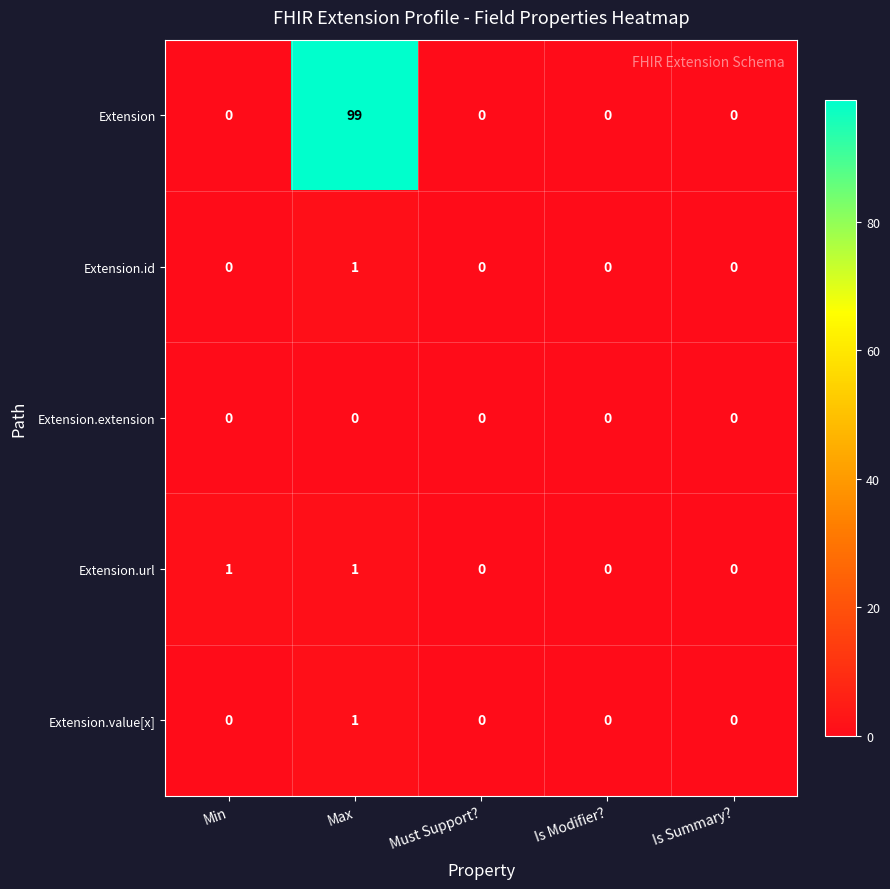

At how many categories does at least one series exceed 71?

1